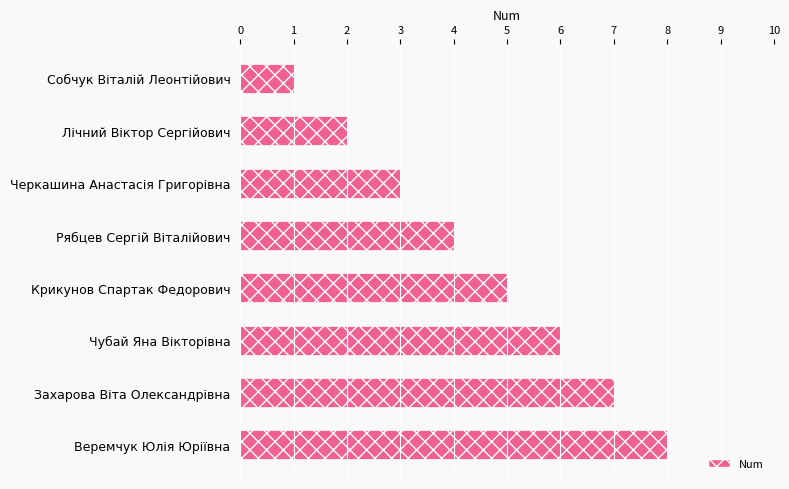

What is the greatest value displayed?

8